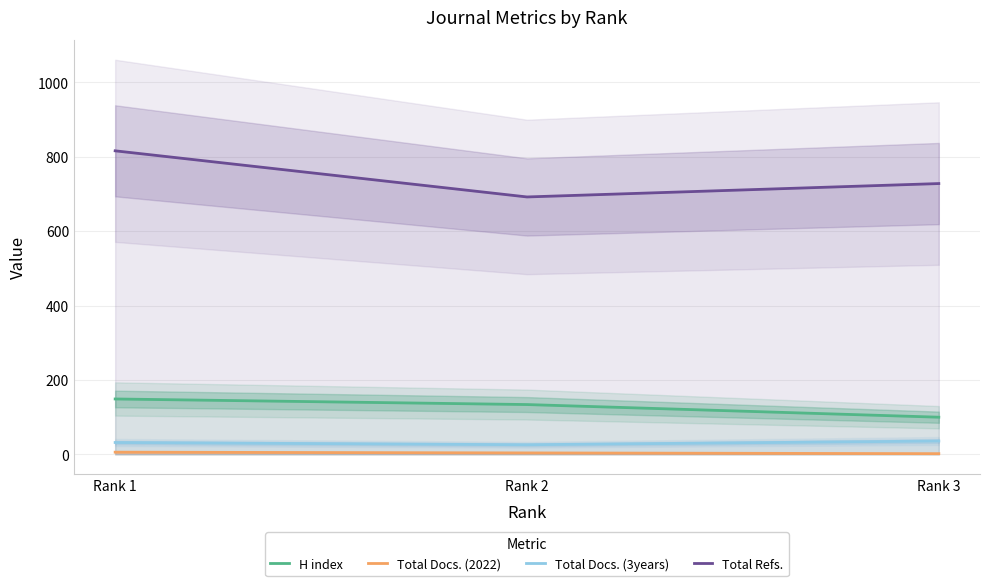

Rank the categories by Total Docs. (3years) value from lowest to highest.

Rank 2, Rank 1, Rank 3